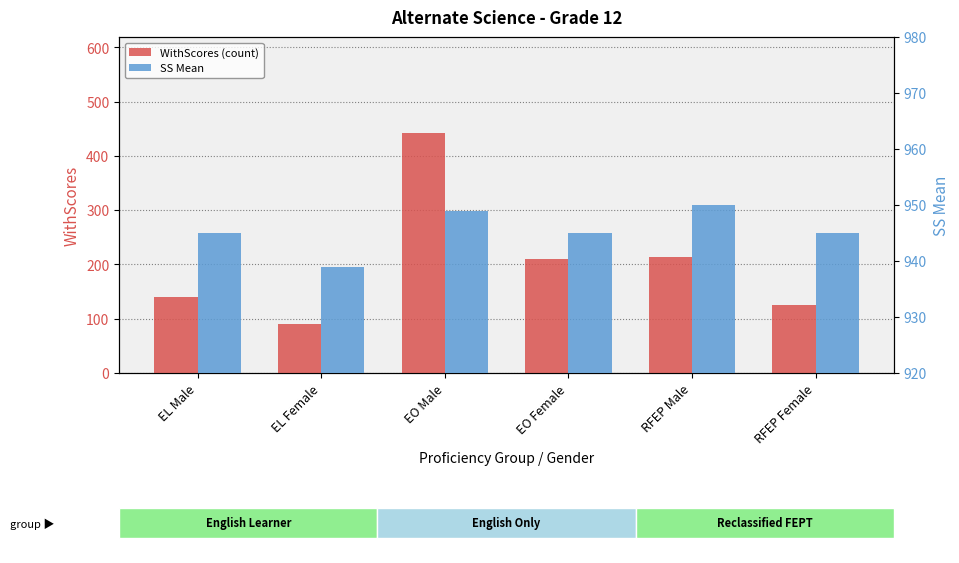

Reading left to right, what are all the values shown in this chart?

WithScores (count): EL Male=140	EL Female=90	EO Male=442	EO Female=210	RFEP Male=214	RFEP Female=125
SS Mean: EL Male=945	EL Female=939	EO Male=949	EO Female=945	RFEP Male=950	RFEP Female=945